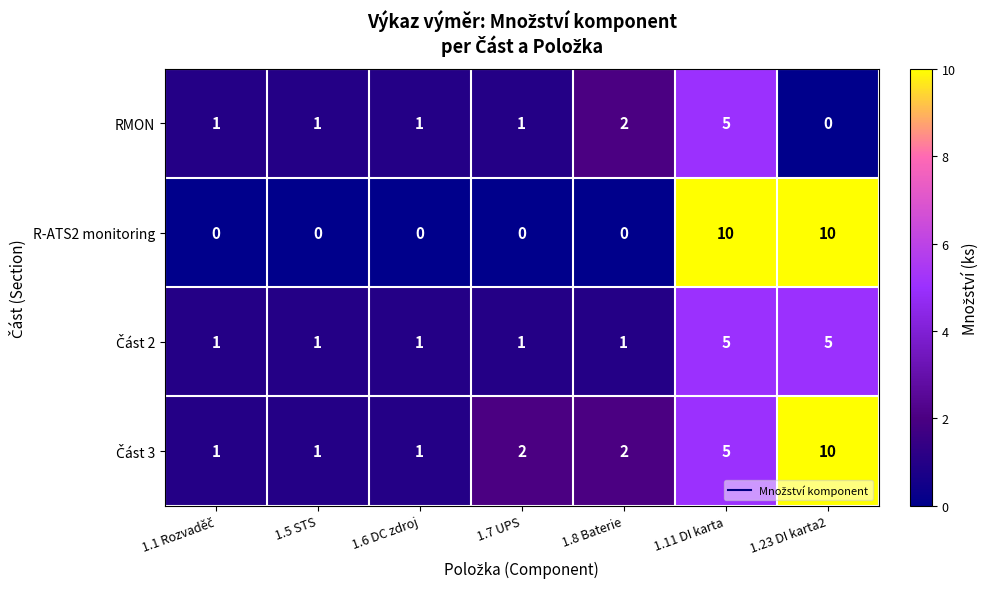

Which series has the largest range (max minus min)?

R-ATS2 monitoring